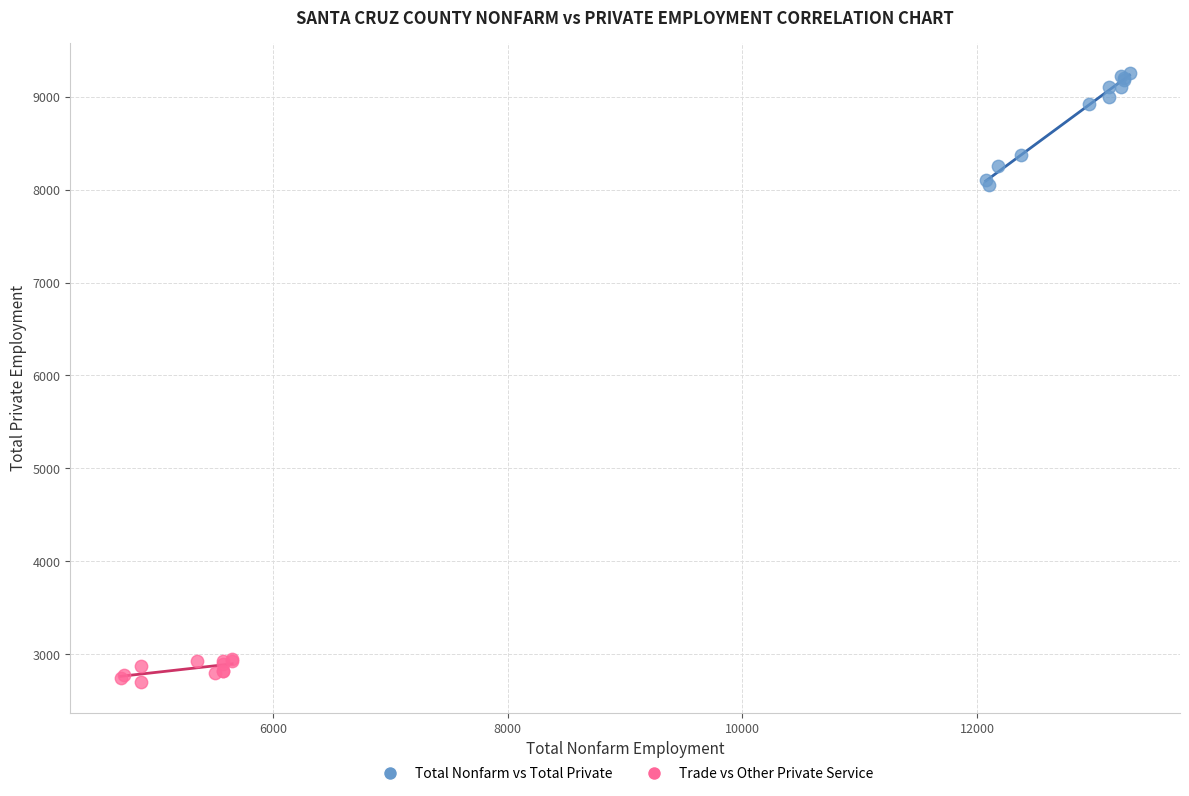

Which series reaches the minimum Y coordinate?

Trade vs Other Private Service